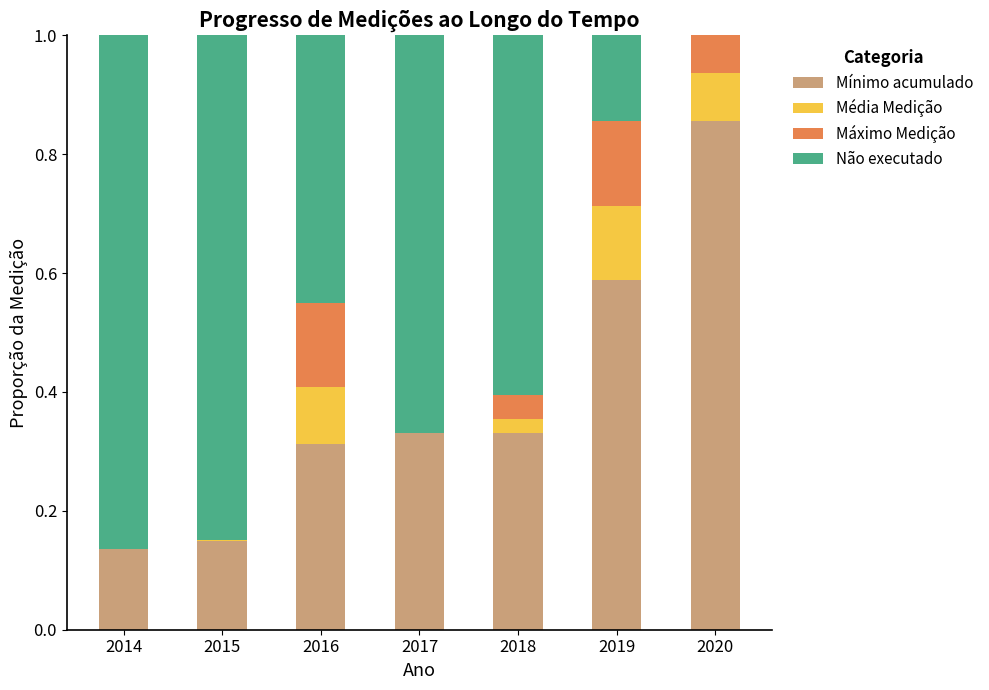

What is the total value across all series at 2017?

1.0